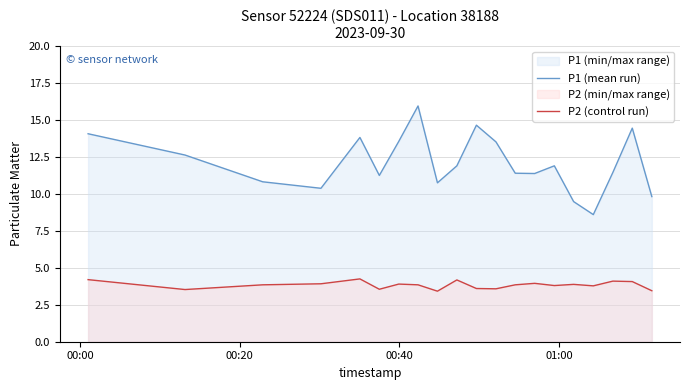

In P2 (control run), how many points are lower than both neighbors (excluding endpoints)?

6